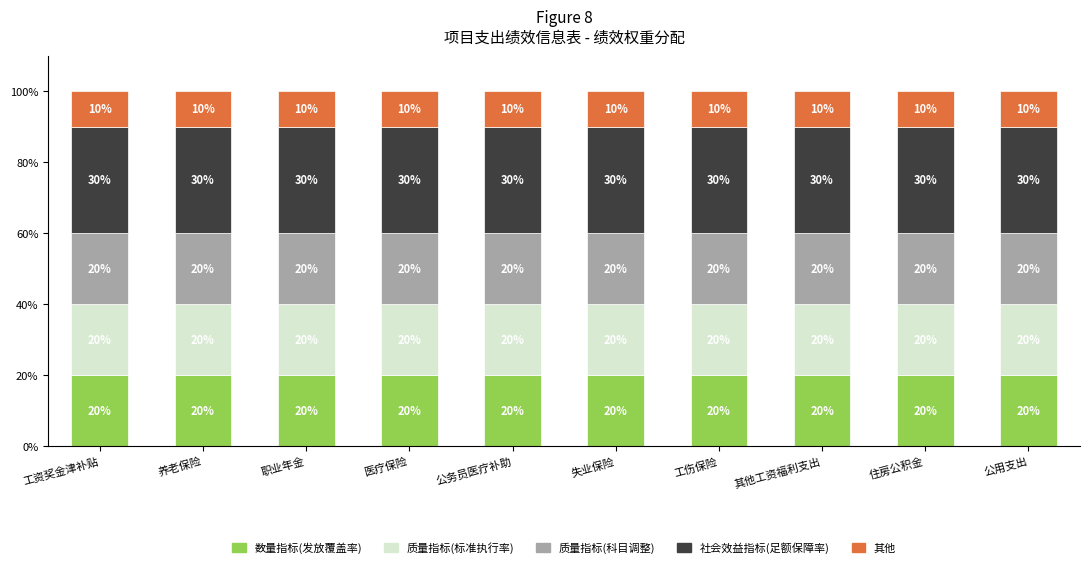

What is the sum of the 数量指标(发放覆盖率) values at 职业年金 and 失业保险?

40